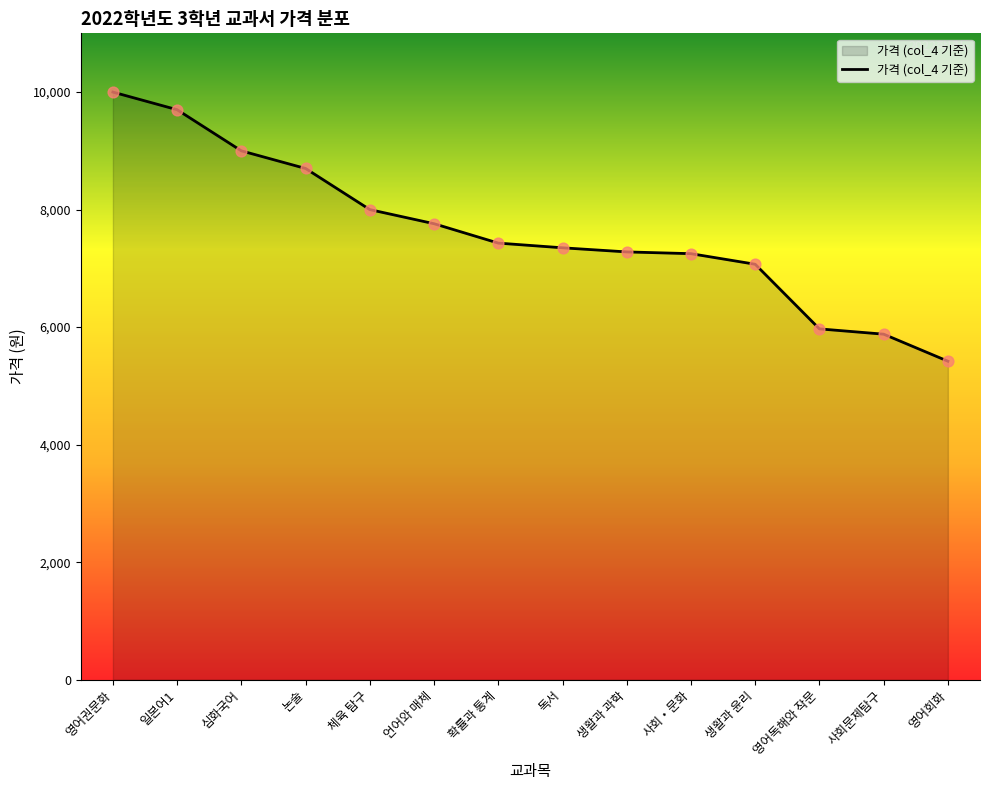

What is the change in value from 논술 to 영어회화?

-3280